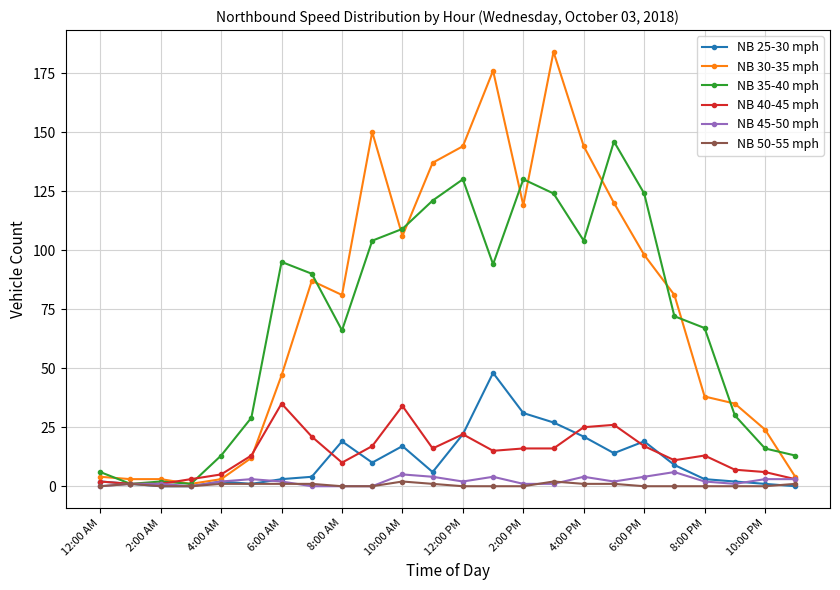

Which series has the largest range (max minus min)?

NB 30-35 mph